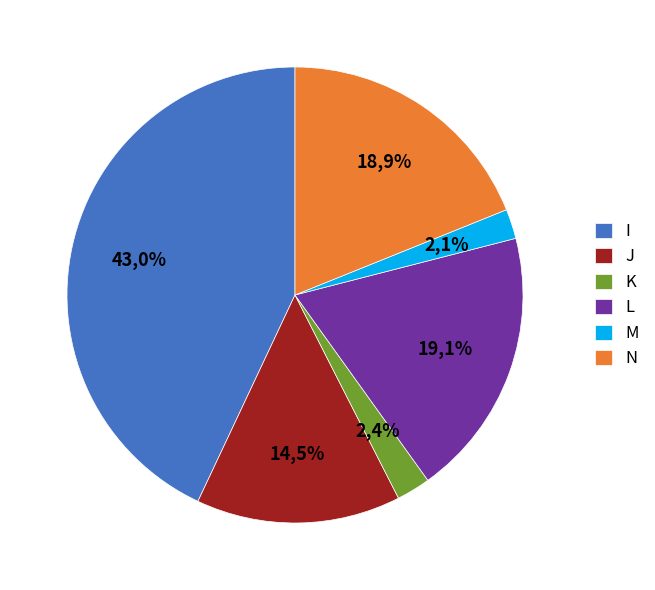

Between L and K, which is larger?

L